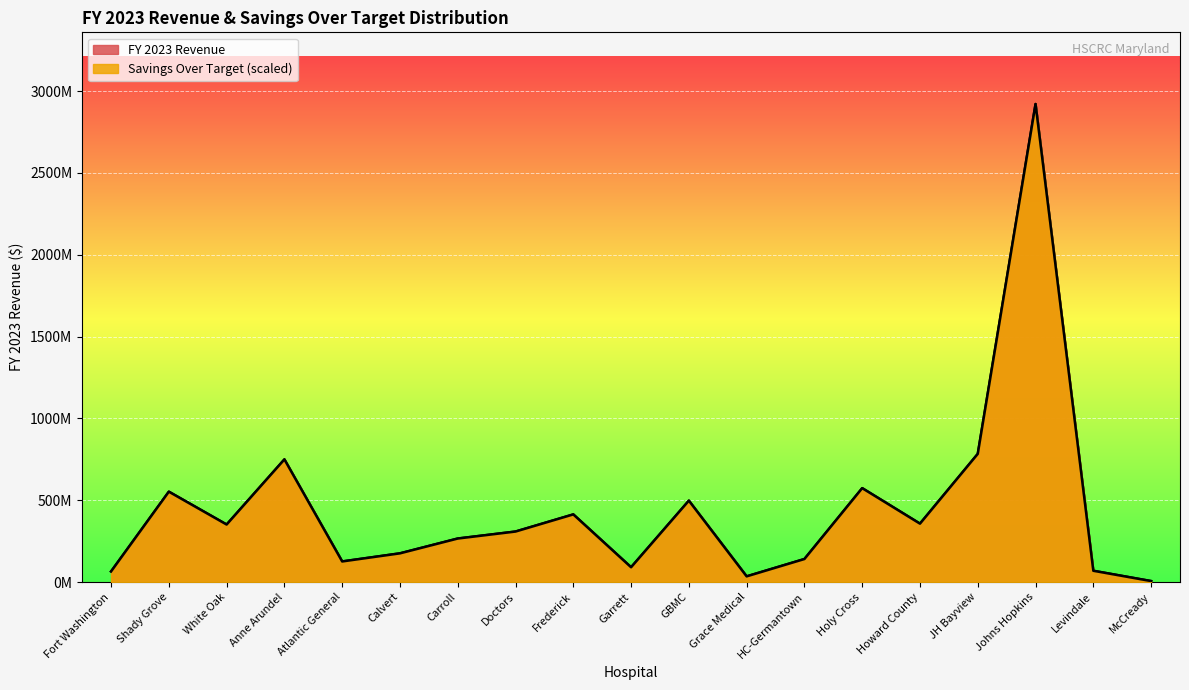

Which label corresponds to the smallest value in the chart?

McCready